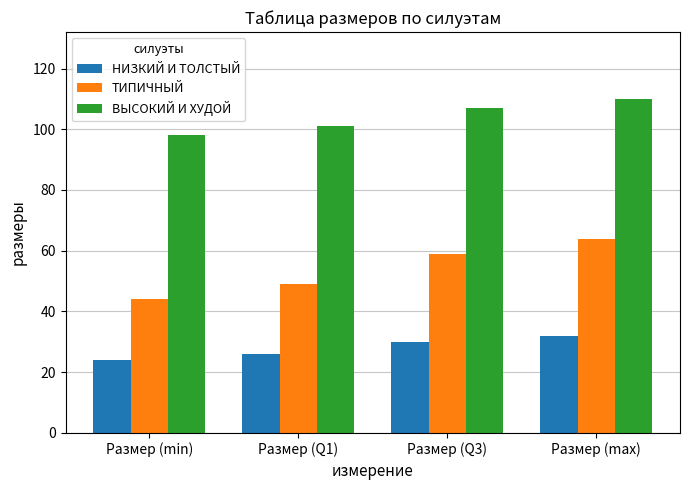

Which category has the lowest value in the ВЫСОКИЙ И ХУДОЙ series?

Размер (min)